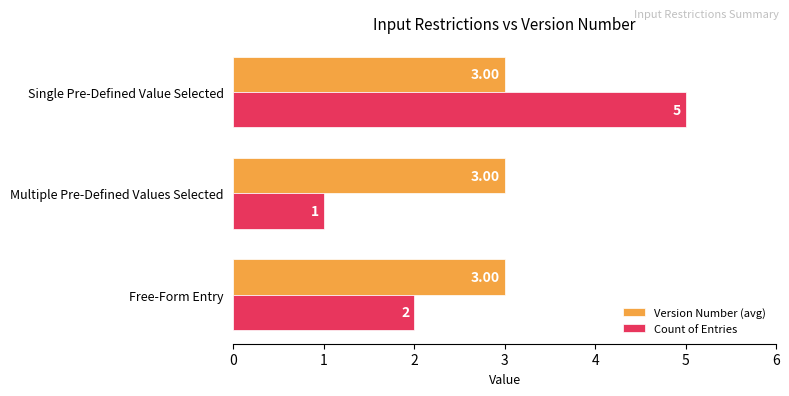

What is the maximum value shown in the chart?

5